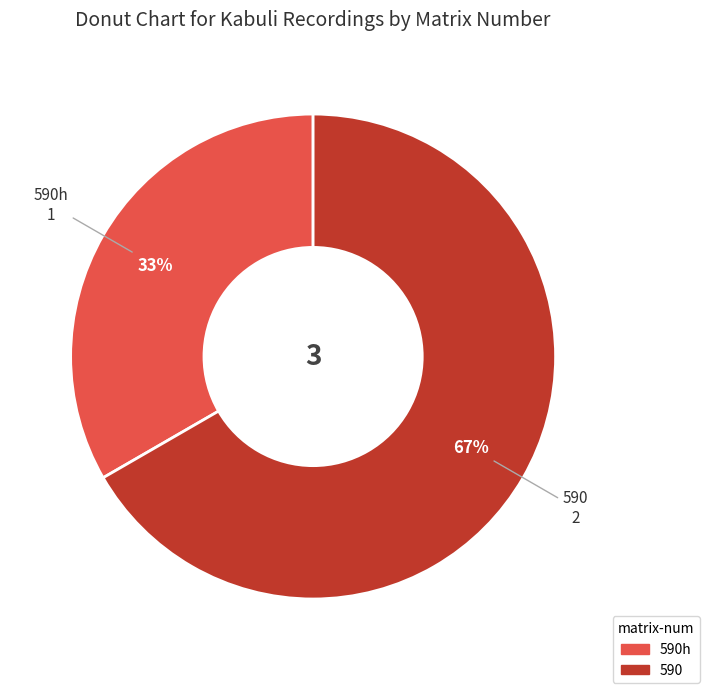

Is there any slice that represents more than half of the pie?

Yes